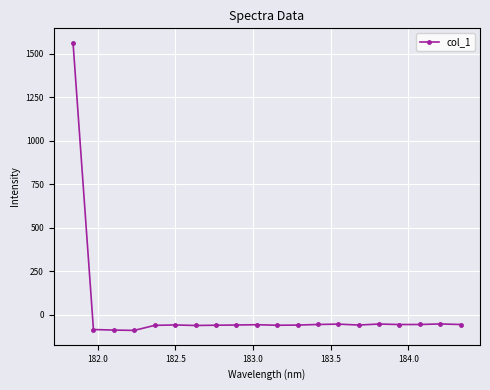

What is the minimum value shown in the chart?

-90.9